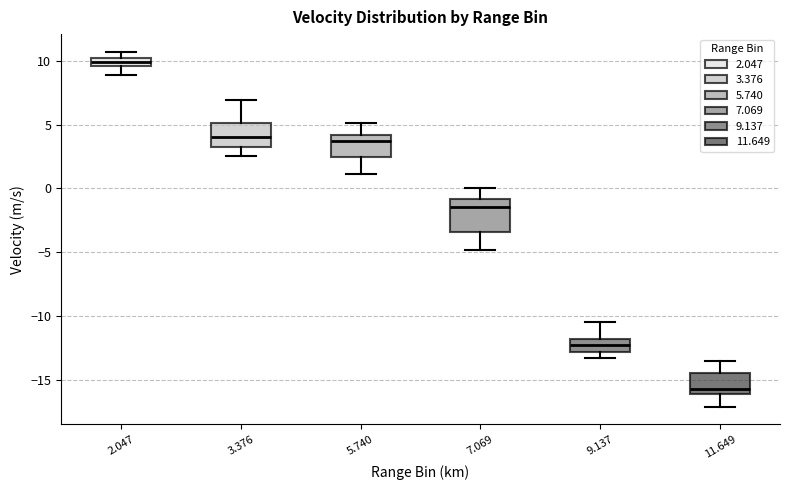

Which box is the tallest, from its lower edge to its upper edge?

7.069